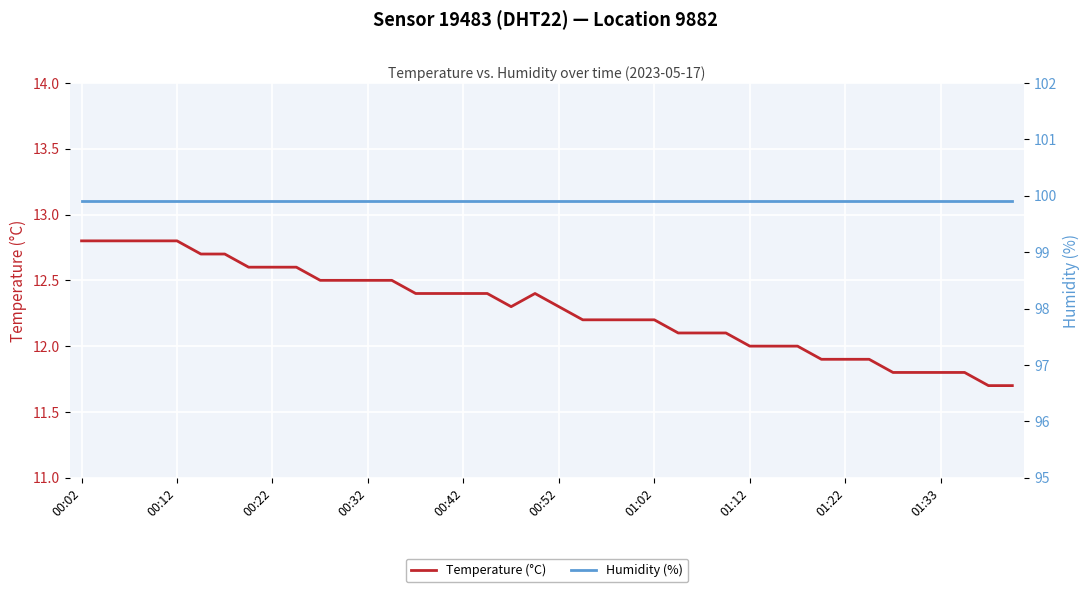

What is the value of the Humidity (%) point at the 35th from the left?

99.9